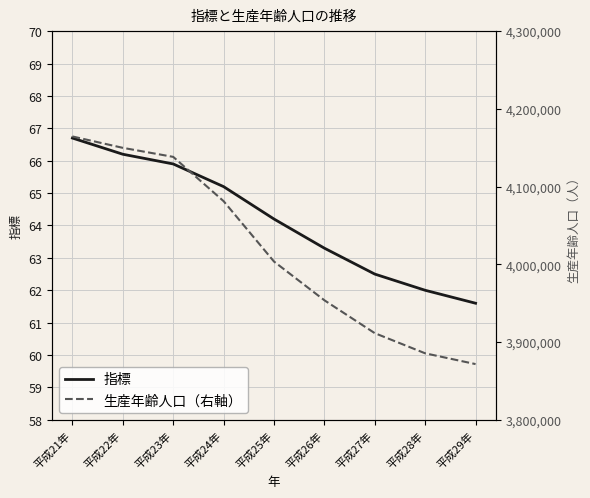

Rank the series by their maximum value, from highest to lowest.

生産年齢人口（右軸）, 指標